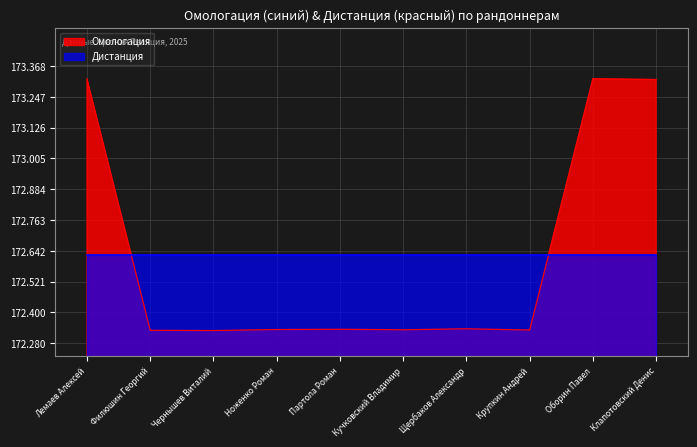

What is the difference between the values at Оборин Павел and Кучковский Владимир?

985